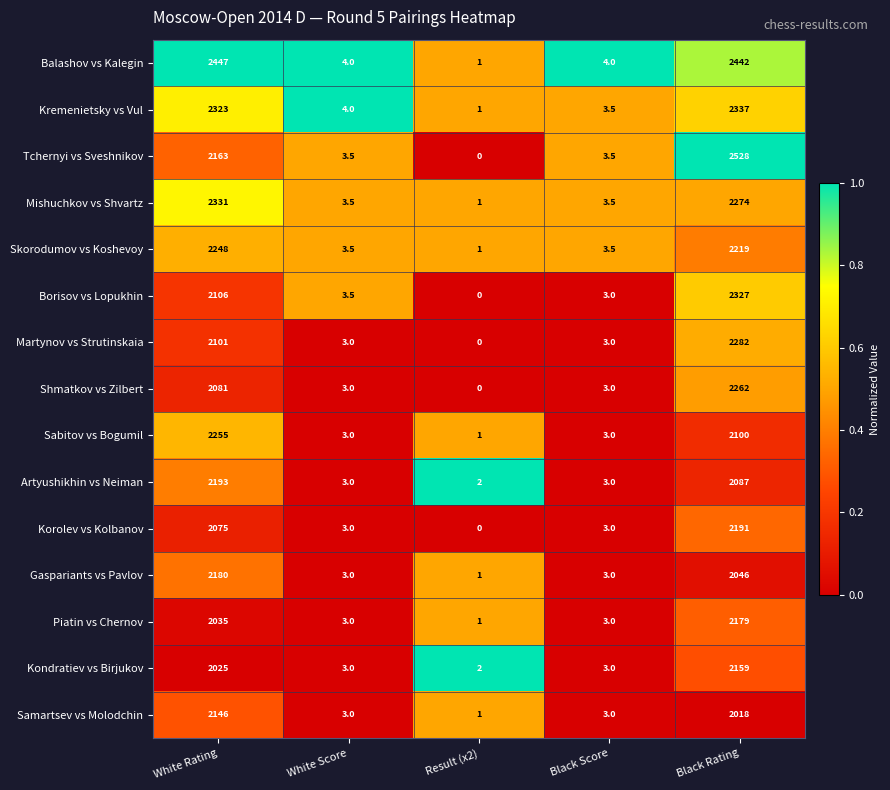

At how many categories does at least one series exceed 0?

5